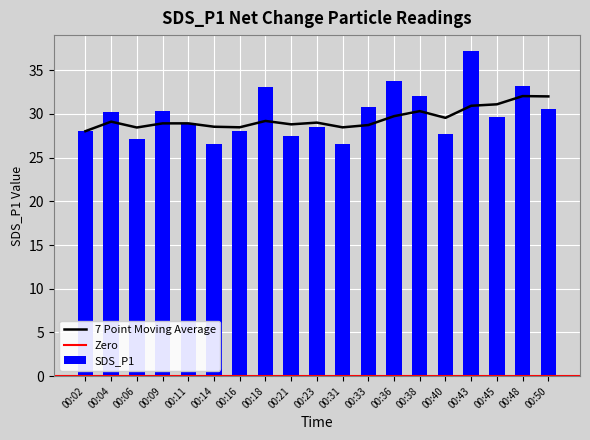

List the labels in order of value, smallest first.

00:31, 00:14, 00:06, 00:21, 00:40, 00:02, 00:16, 00:23, 00:11, 00:45, 00:04, 00:09, 00:50, 00:33, 00:38, 00:18, 00:48, 00:36, 00:43